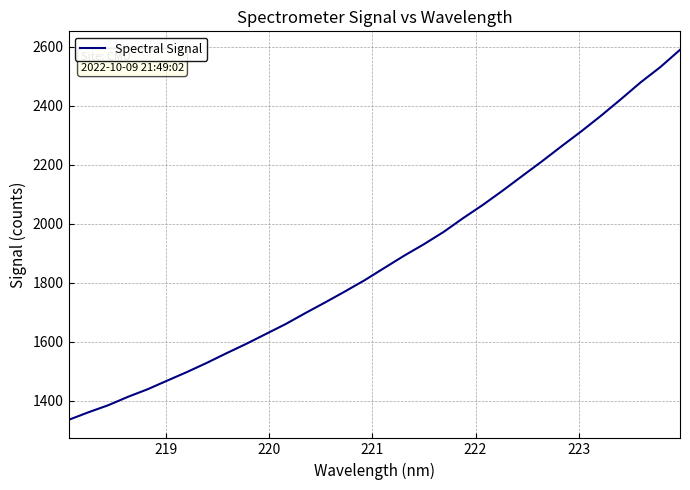

What is the minimum value shown in the chart?

1335.7